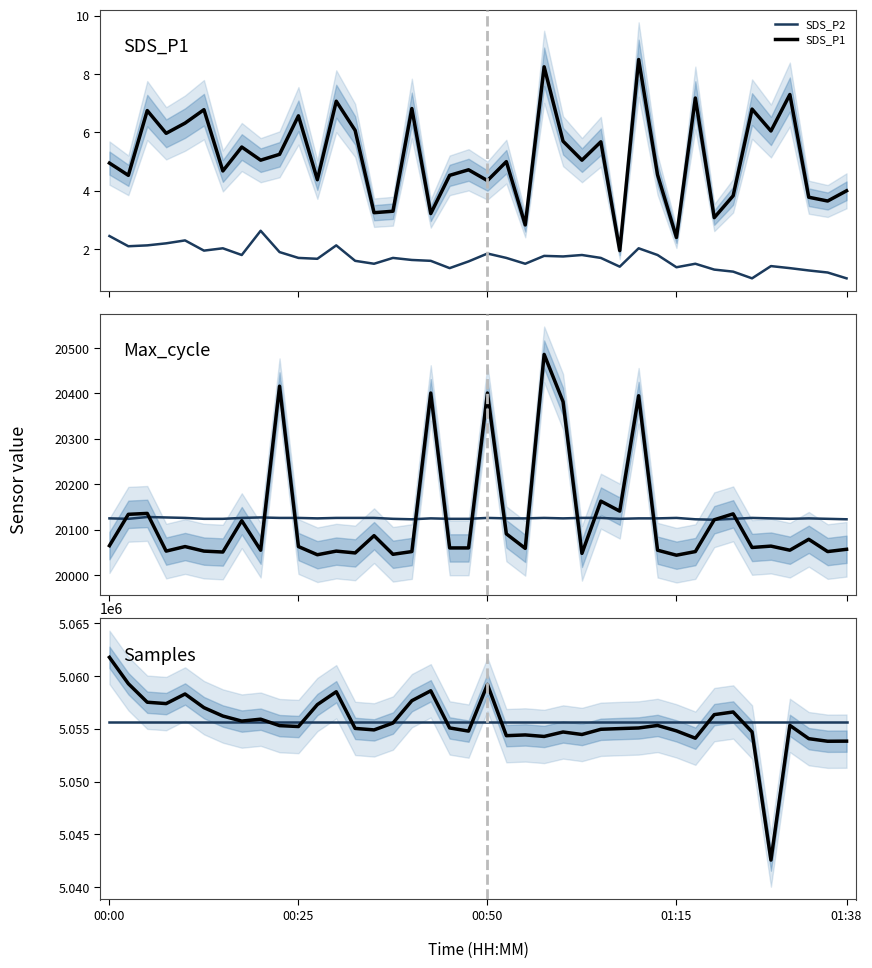

The value of Signal (shifted) at 34 is 12806.6. True or false?

False